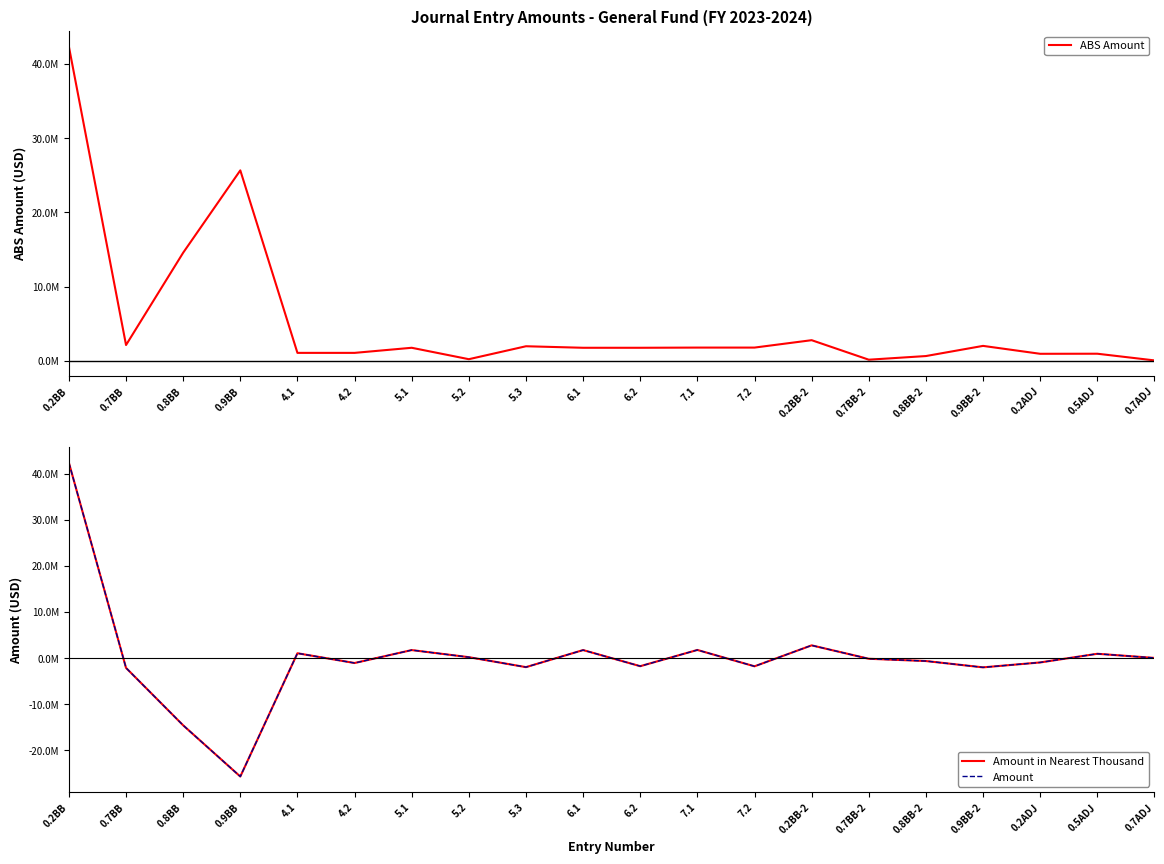

At which category is the sum across all series the highest?

0.2BB